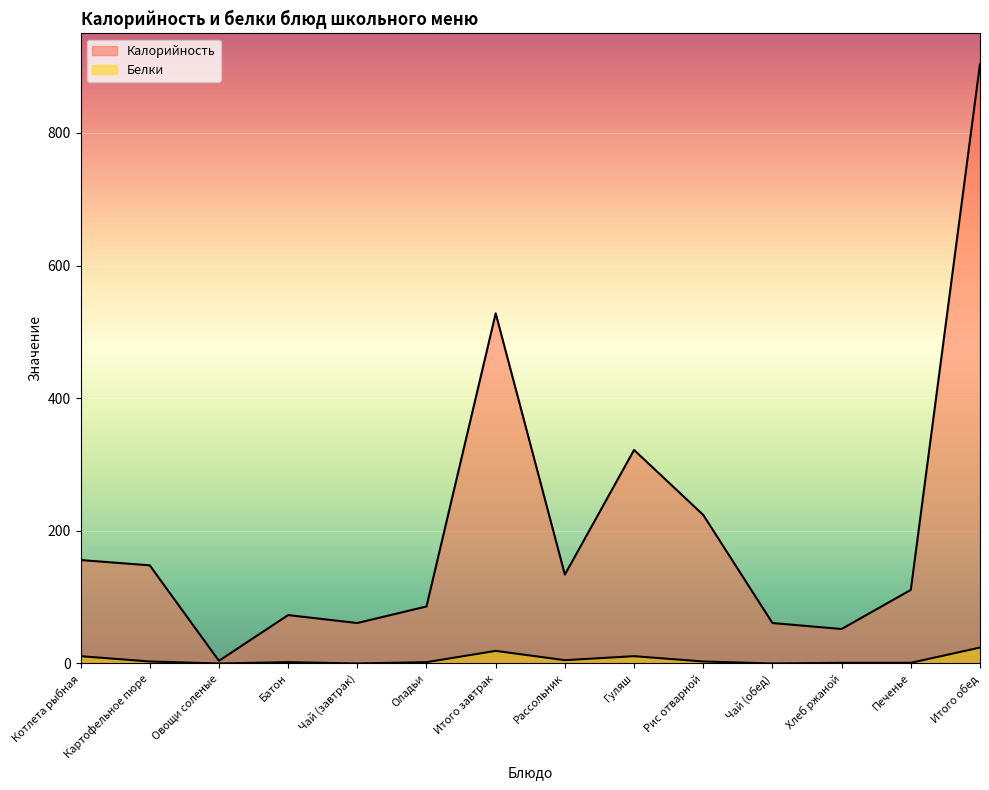

How many lines are shown in the chart?

2